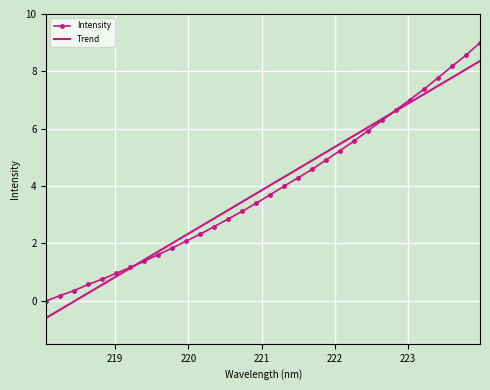

Rank the series by their maximum value, from highest to lowest.

Intensity, Trend